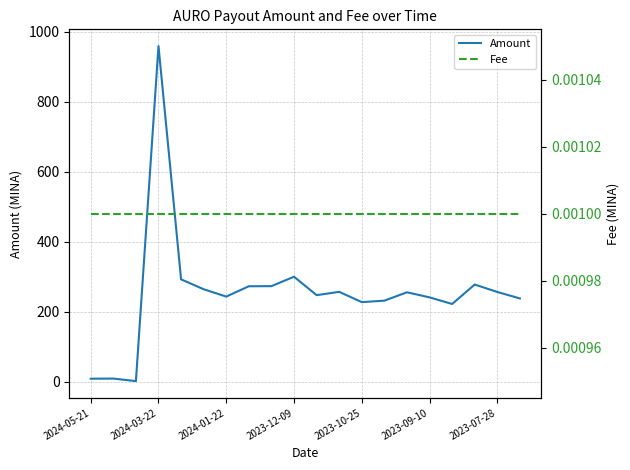

Is it true that Amount equals 278.1 at 17?

True